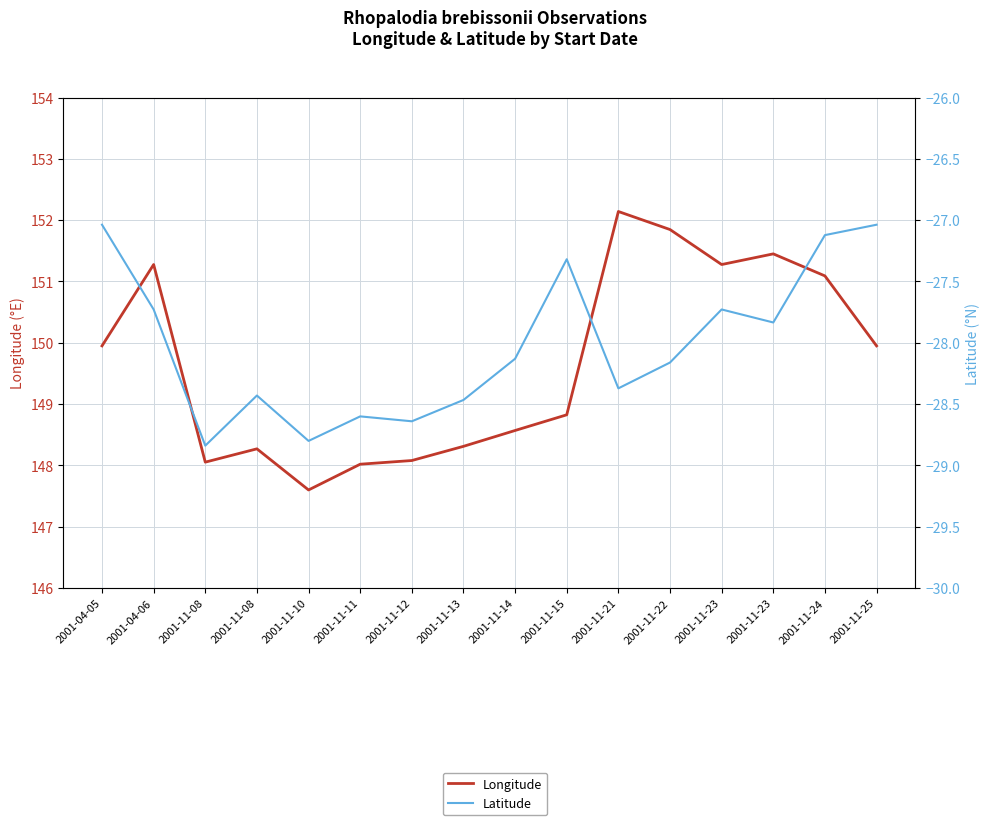

Reading right to left, transcribe all the data shown in this chart.

Longitude: 149.9	151.1	151.5	151.3	151.8	152.1	148.8	148.6	148.3	148.1	148.0	147.6	148.3	148.1	151.3	149.9
Latitude: -27.0	-27.1	-27.8	-27.7	-28.2	-28.4	-27.3	-28.1	-28.5	-28.6	-28.6	-28.8	-28.4	-28.8	-27.7	-27.0